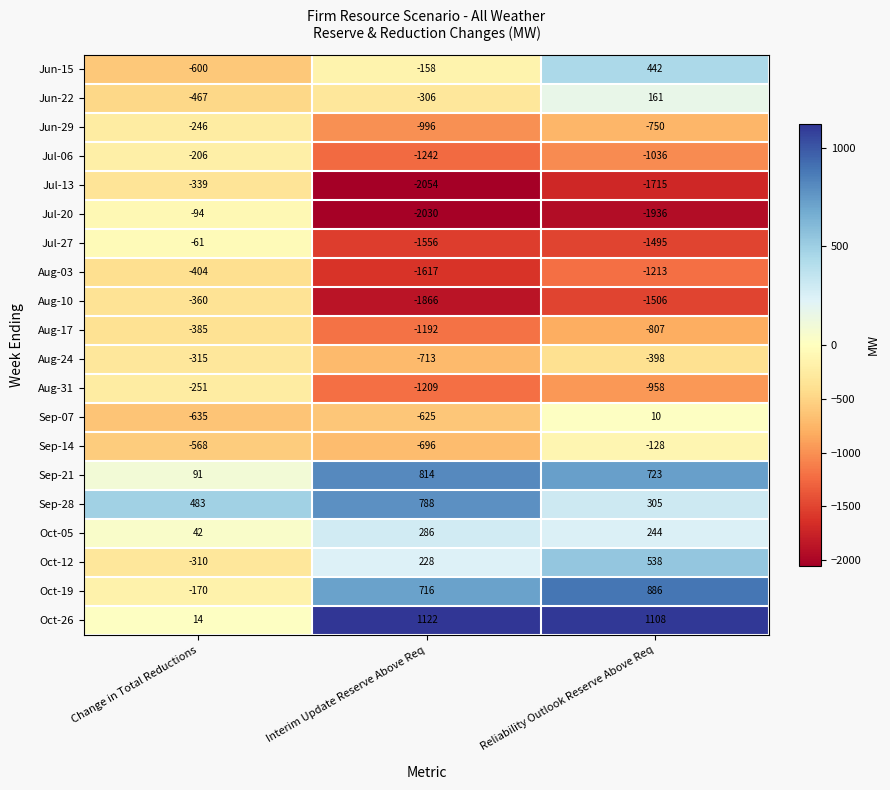

What is the difference between the maximum and minimum values in the Oct-05 series?

244